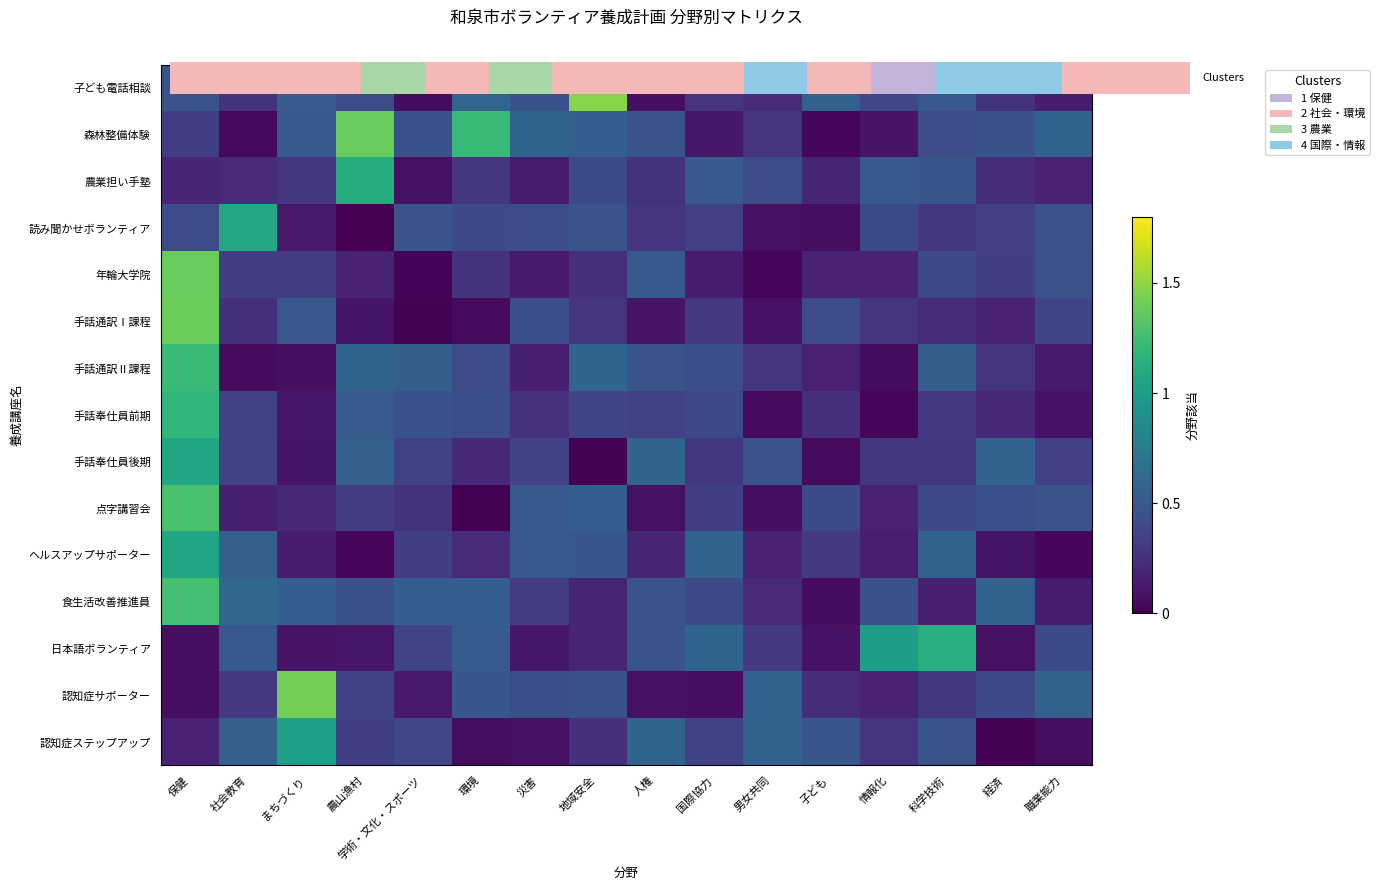

Rank the series at 職業能力 from lowest to highest value.

ヘルスアップサポーター, 認知症ステップアップ, 手話奉仕員前期, 手話通訳Ⅱ課程, 子ども電話相談, 食生活改善推進員, 農業担い手塾, 手話奉仕員後期, 手話通訳Ⅰ課程, 日本語ボランティア, 読み聞かせボランティア, 点字講習会, 年輪大学院, 認知症サポーター, 森林整備体験